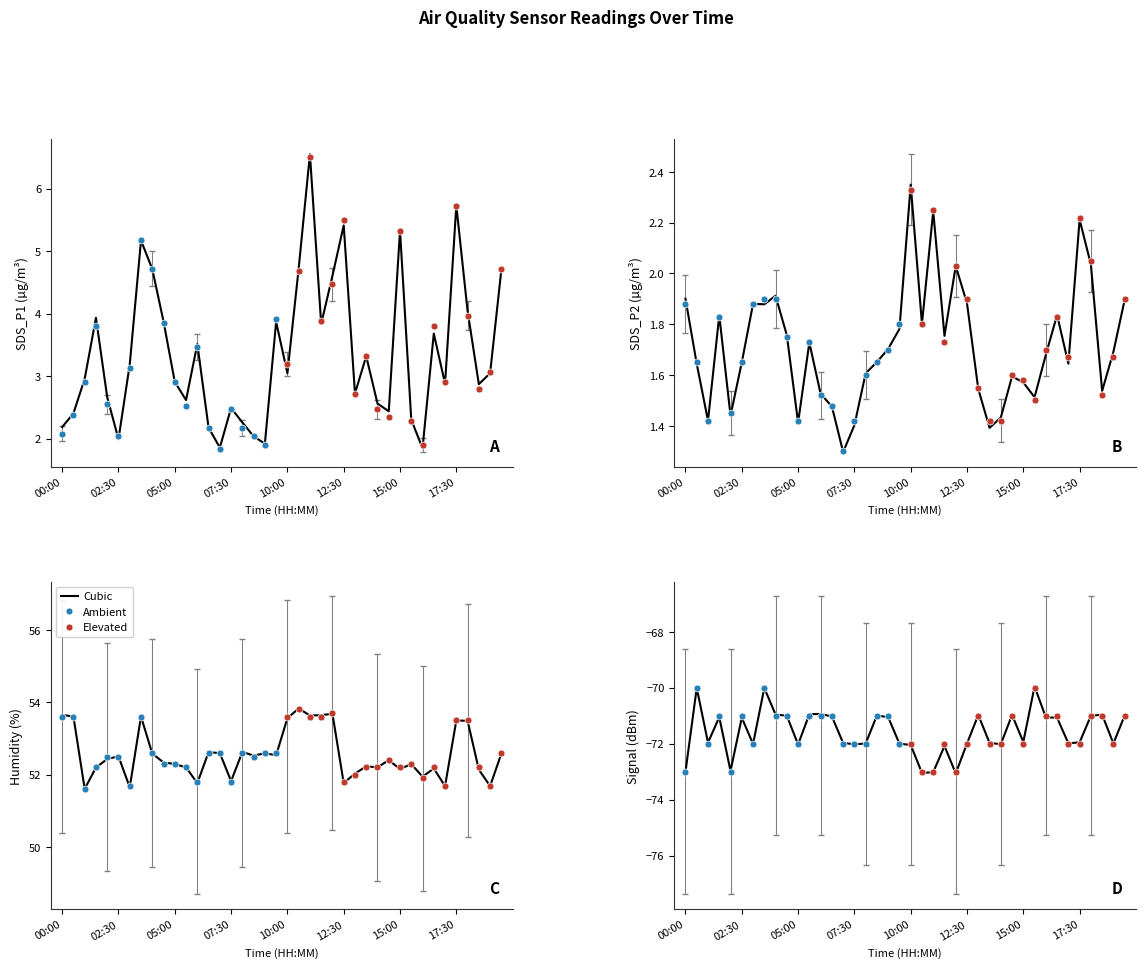

What is the minimum value shown in the chart?

-73.1